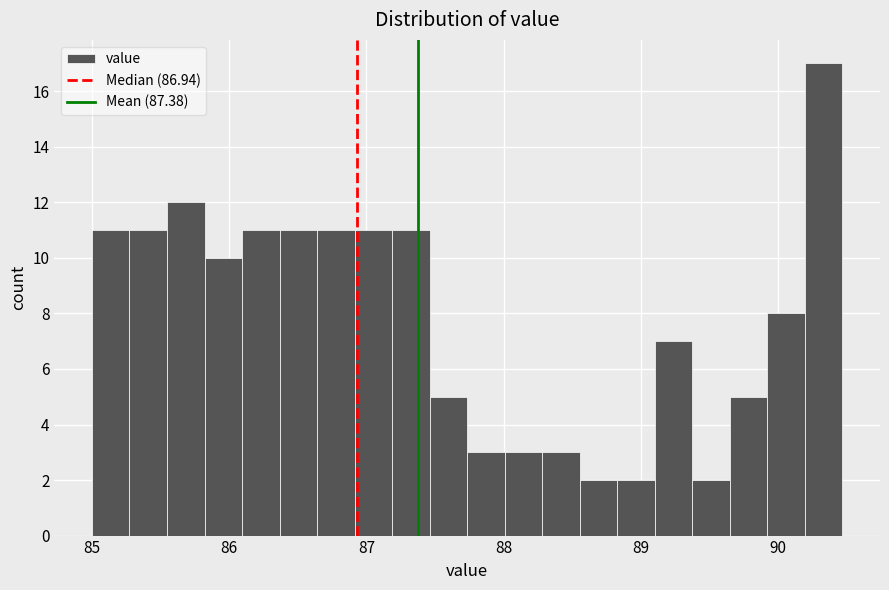

Read against the x-axis, roughly where is the centre of the tallest bar?

90.3